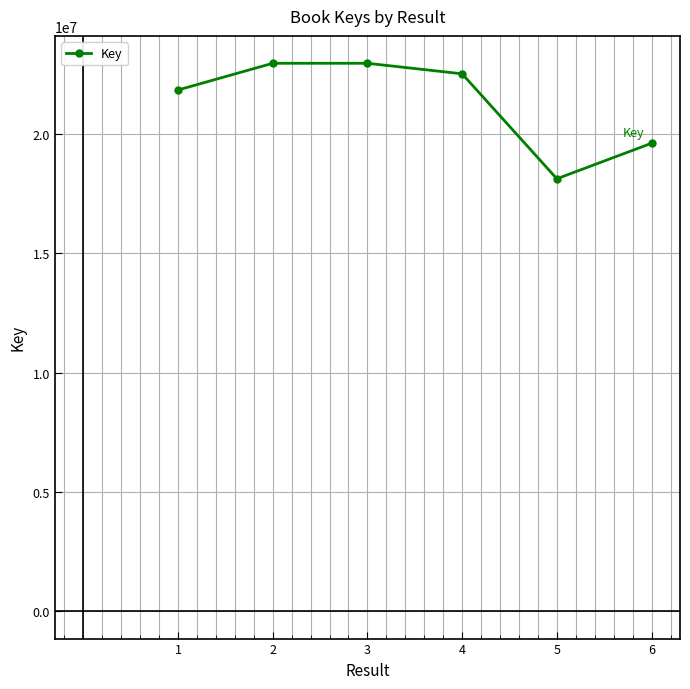

What is the sum of all values?

127993186